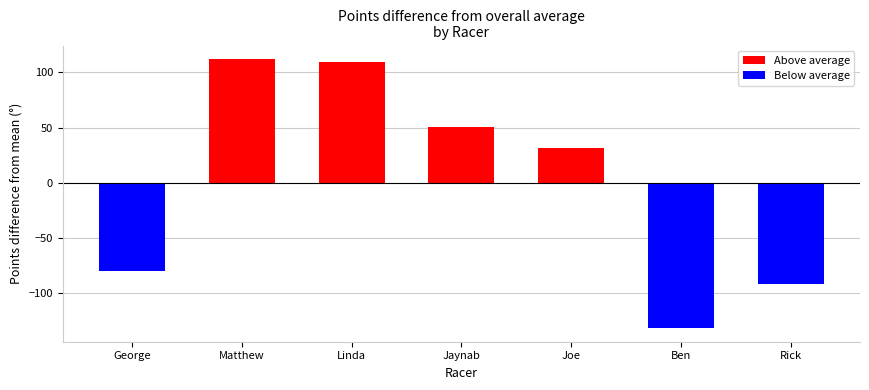

List the labels in order of value, smallest first.

Ben, Rick, George, Joe, Jaynab, Linda, Matthew